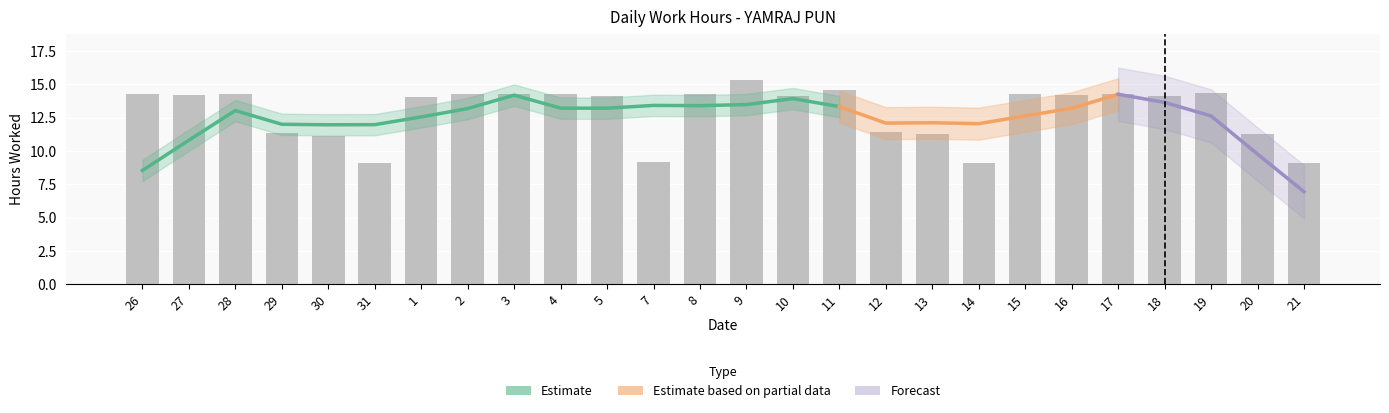

Reading left to right, what are all the values shown in this chart?

26=14.3	27=14.2	28=14.3	29=11.4	30=11.1	31=9.1	1=14.0	2=14.3	3=14.3	4=14.3	5=14.1	7=9.2	8=14.3	9=15.3	10=14.2	11=14.6	12=11.4	13=11.3	14=9.1	15=14.3	16=14.2	17=14.3	18=14.1	19=14.4	20=11.2	21=9.1